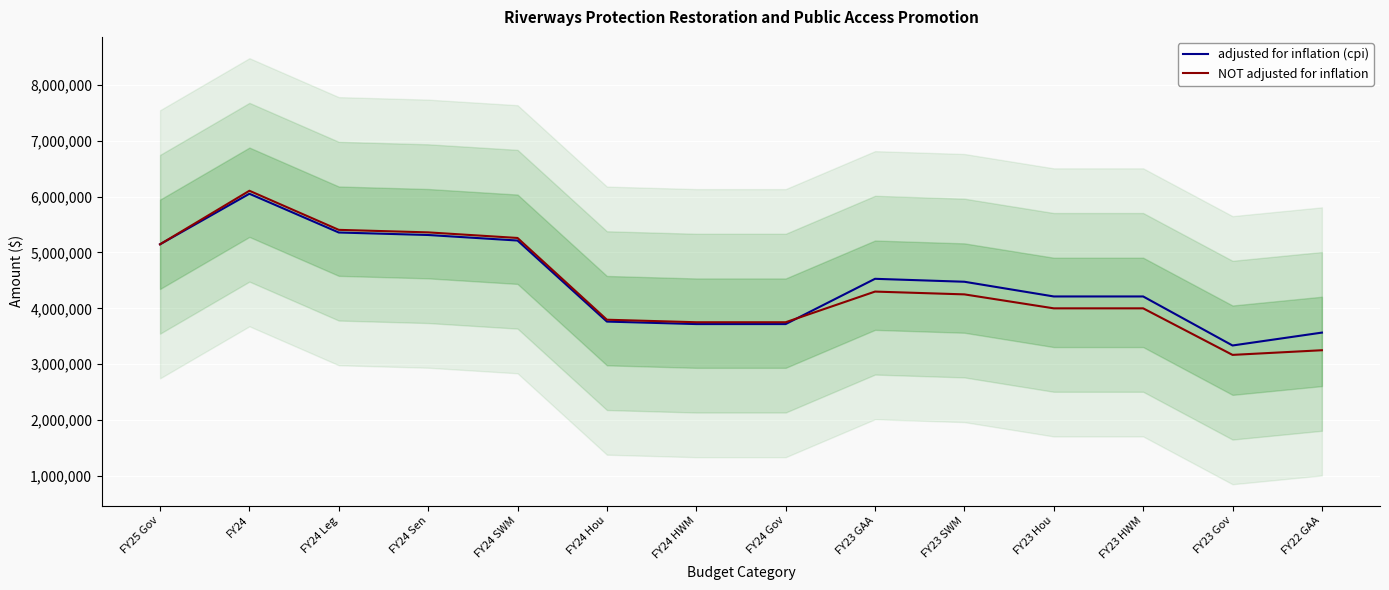

Is this an area chart (filled region under the line)?

No